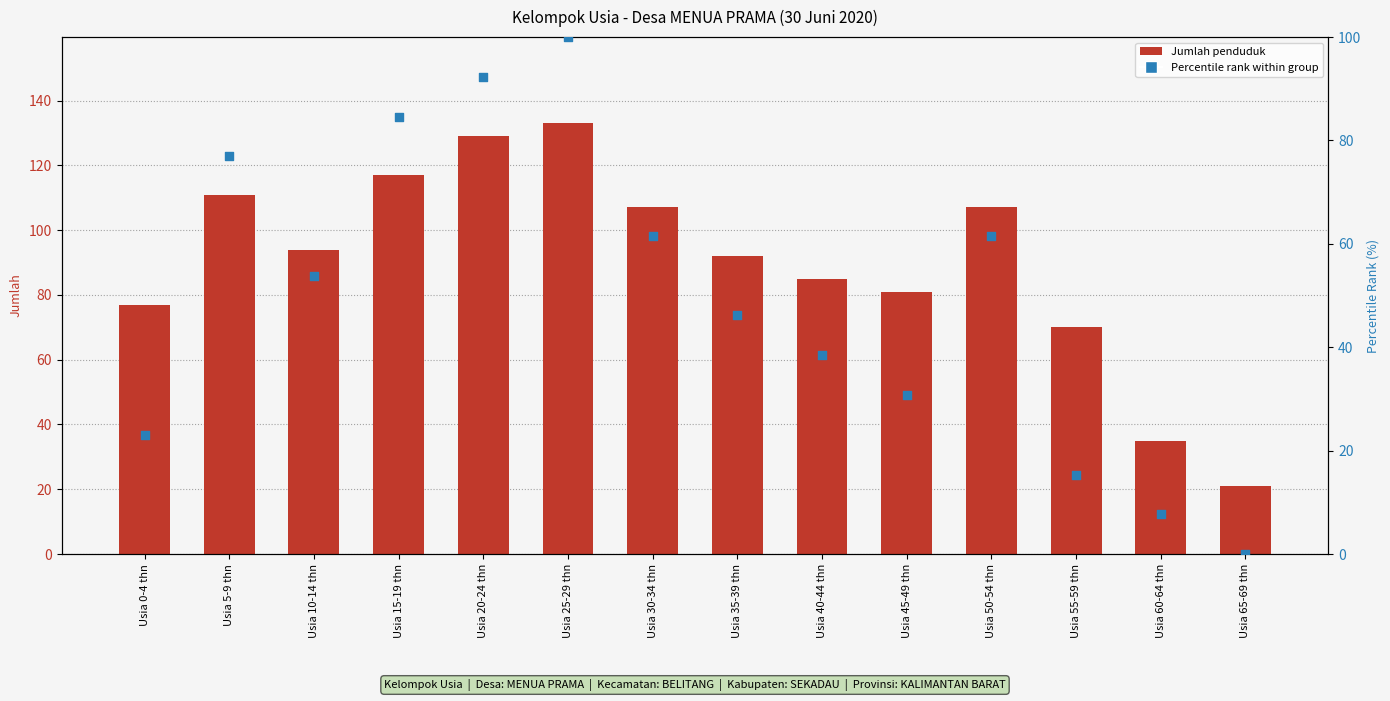

At how many categories does at least one series exceed 18?

14